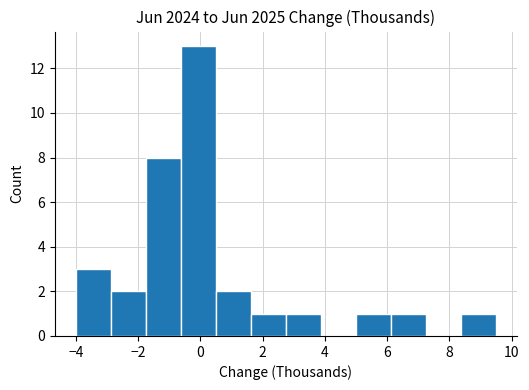

What is the height of the bar covering 6.2 to 7.2 on the x-axis? Neither the bar edges nor the heights are printed on the chart, so give them approximately, as read against the axes.

1